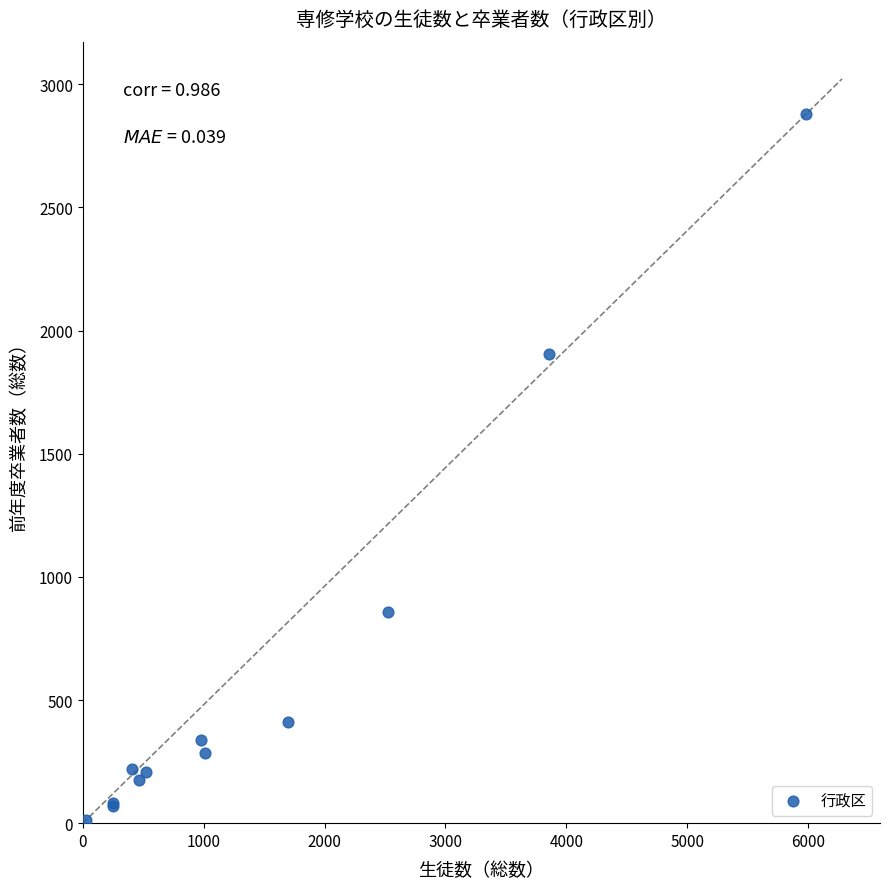

What Y value in the scatter plot is closest to 1445?

1905